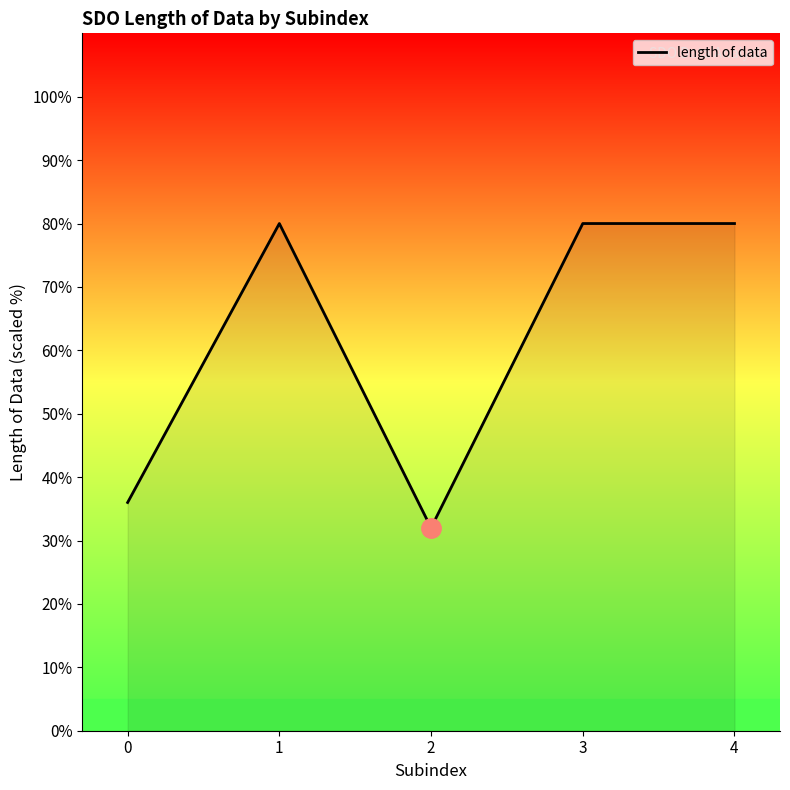

What is the sum of all values?

308